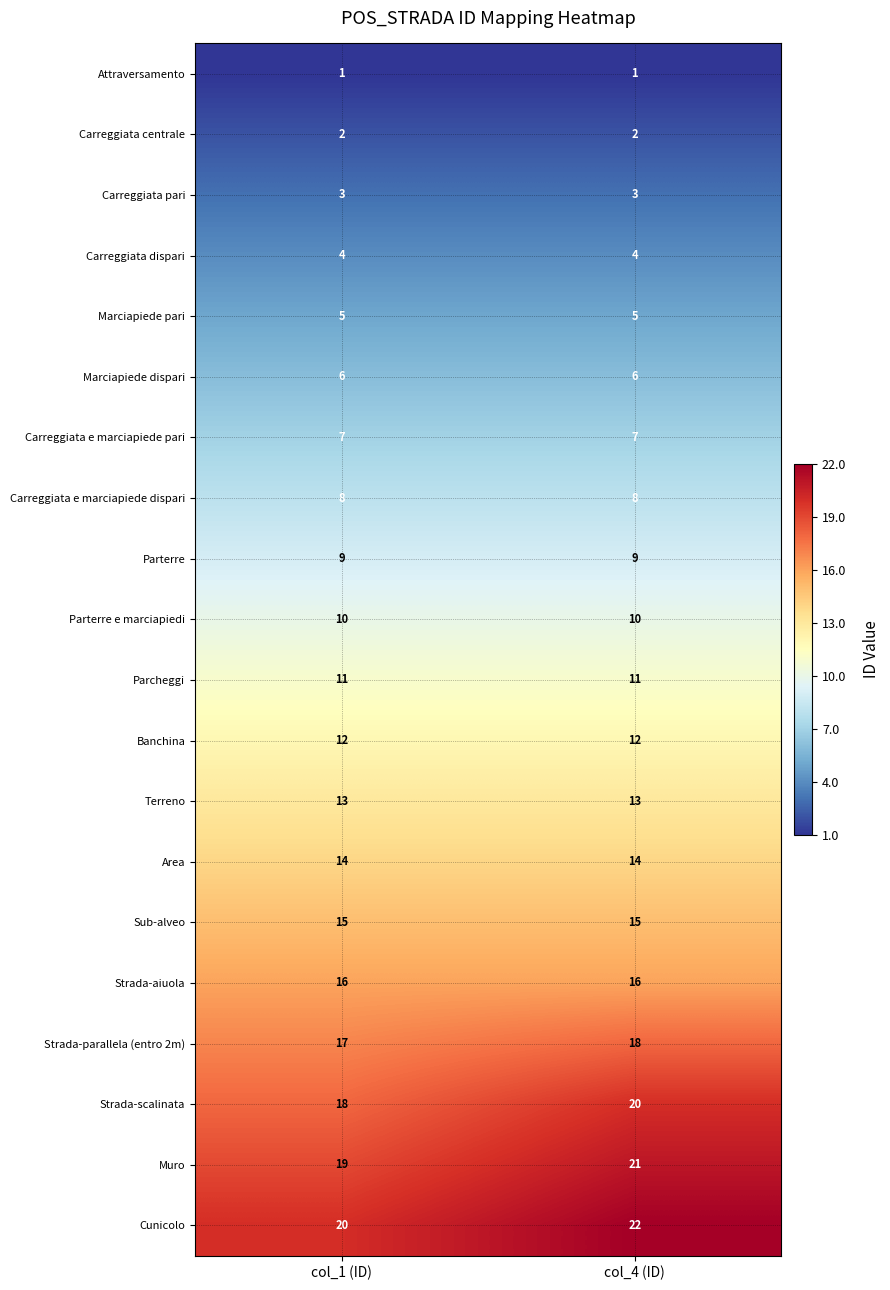

At which category does the chart reach its peak across all series?

col_4 (ID)